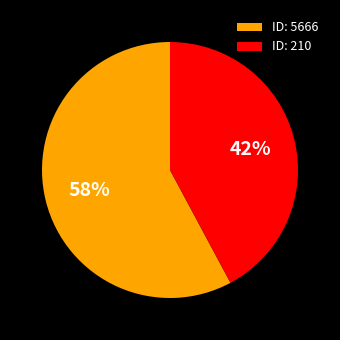

The ID: 210 slice represents 54% of the pie. True or false?

False